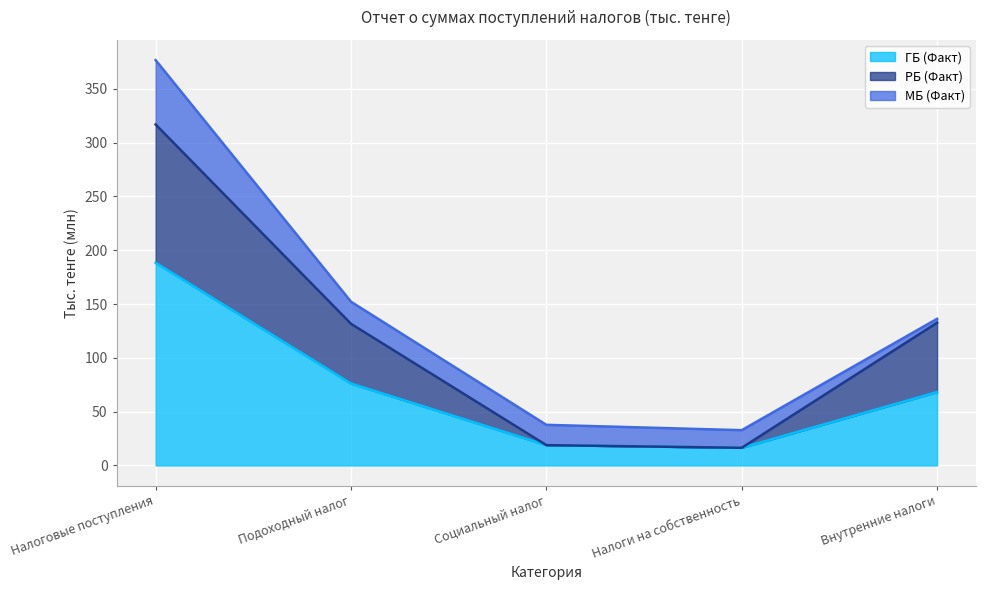

What is the label of the 1st point from the left?

Налоговые поступления